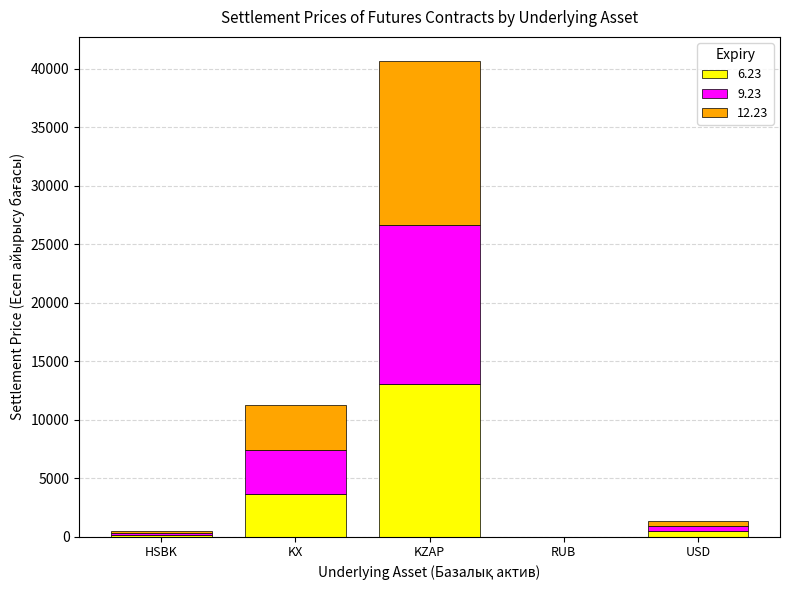

What is the maximum value for 6.23?

13032.4